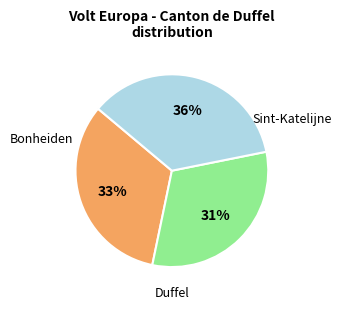

To the nearest percent, what is the average slice percentage?

33%